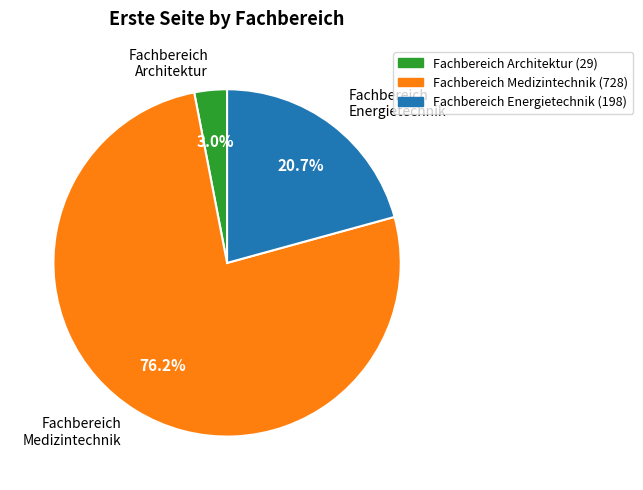

Combined, do Fachbereich Architektur and Fachbereich Energietechnik account for over 50%?

No